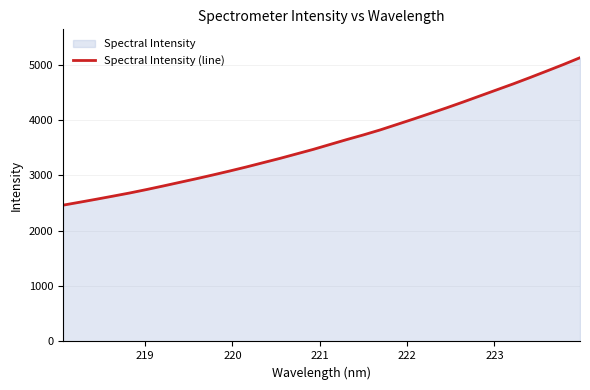

How many data points are less than 3560?

16